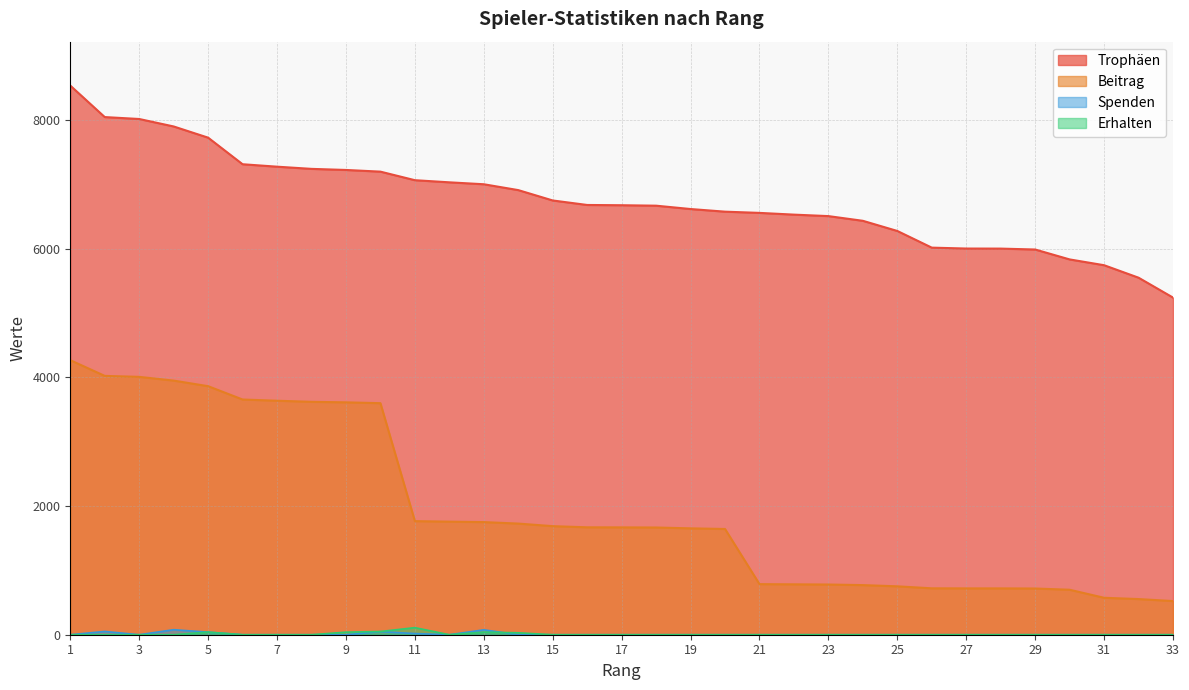

The value of Beitrag at 24 is 538. True or false?

False